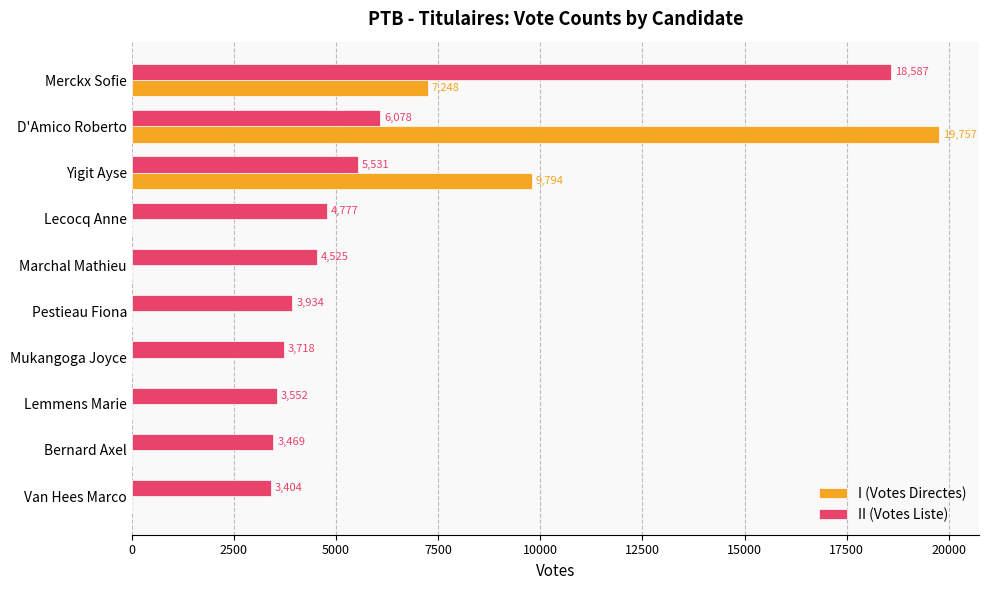

The value of II (Votes Liste) at D'Amico Roberto is 6078. True or false?

True